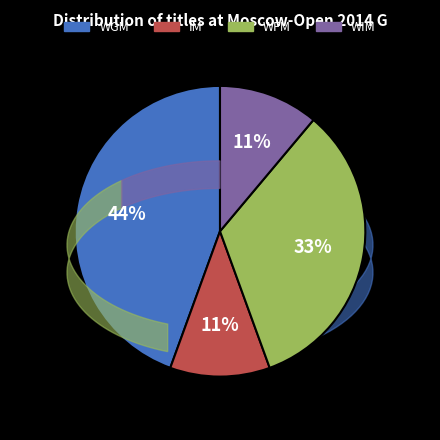

To the nearest percent, what is the average slice percentage?

25%